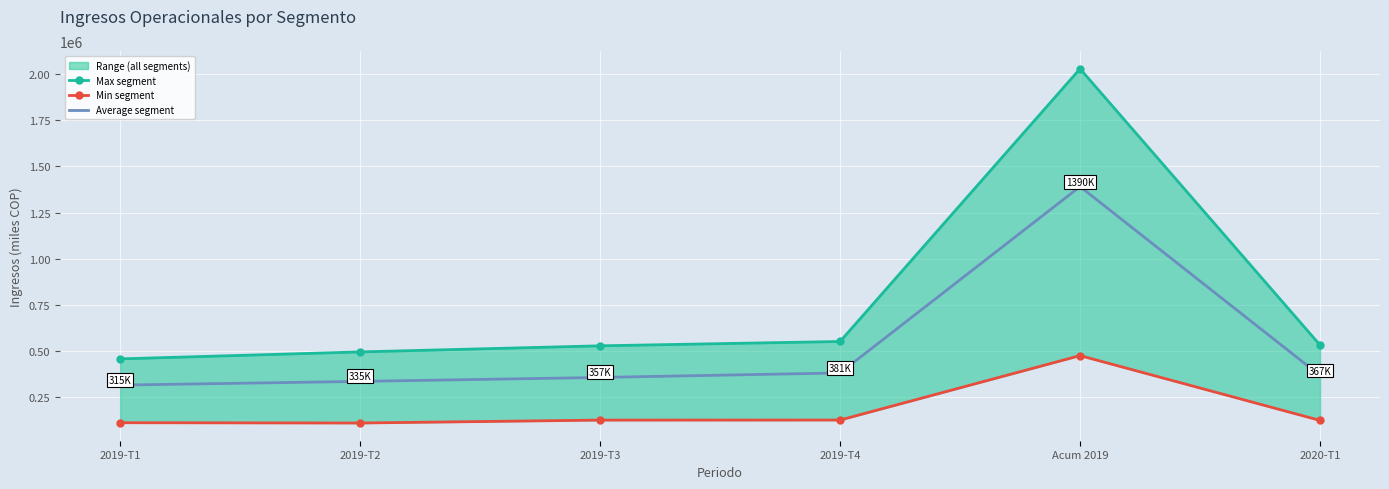

The value of Average segment at 2019-T4 is 381759.2. True or false?

True